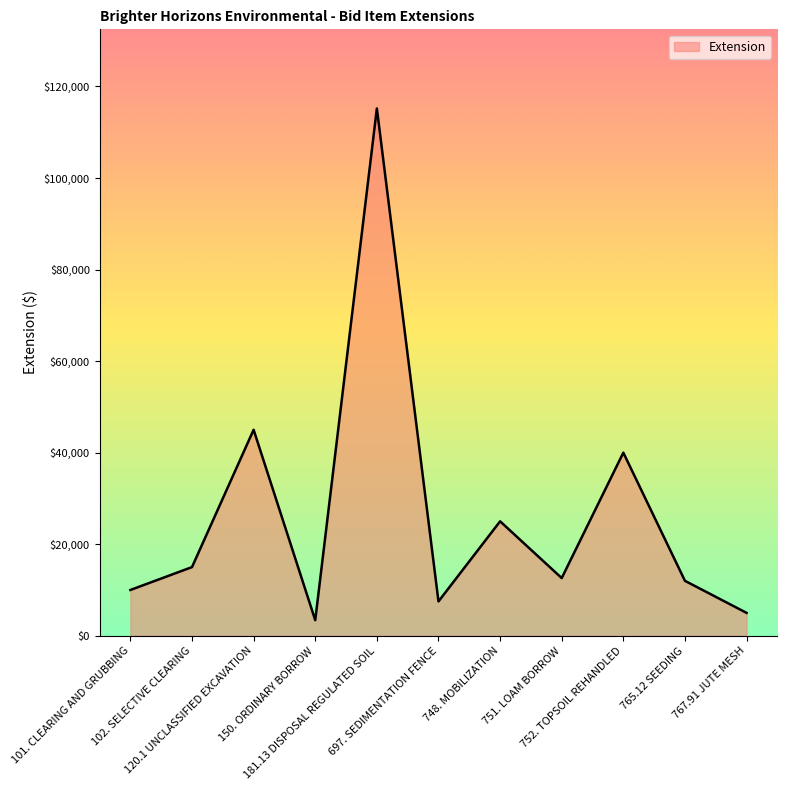

What is the greatest value displayed?

115200